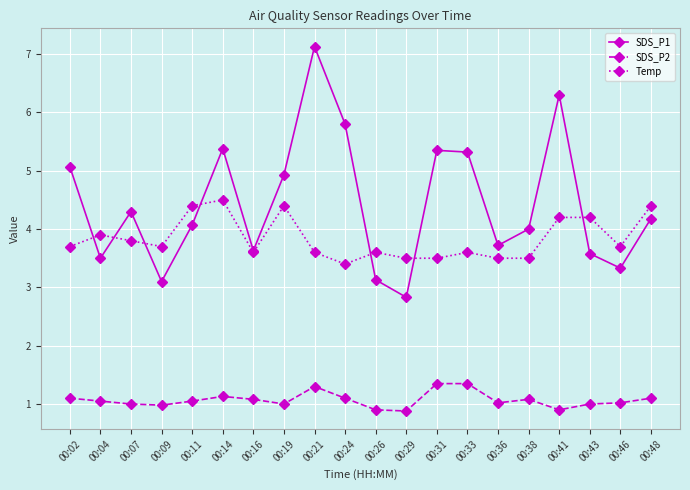

How many lines are shown in the chart?

3